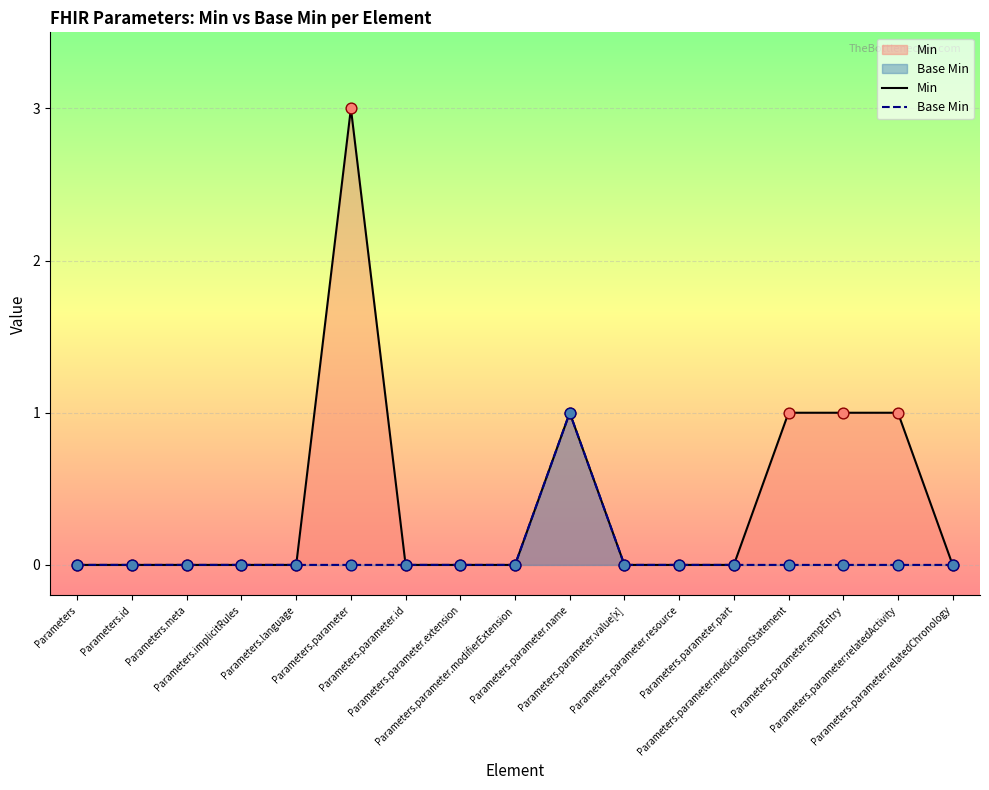

At how many categories does at least one series exceed 0?

5